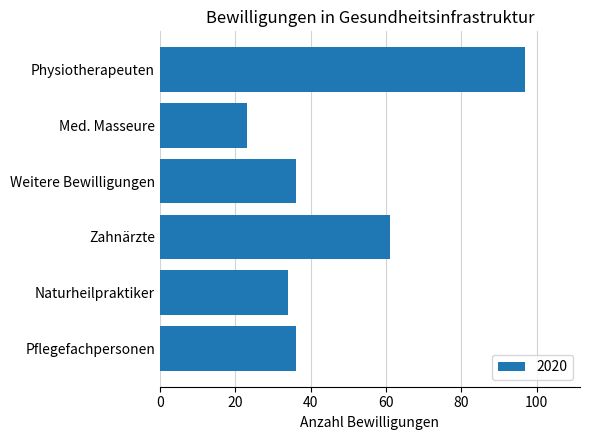

Which label corresponds to the smallest value in the chart?

Med. Masseure